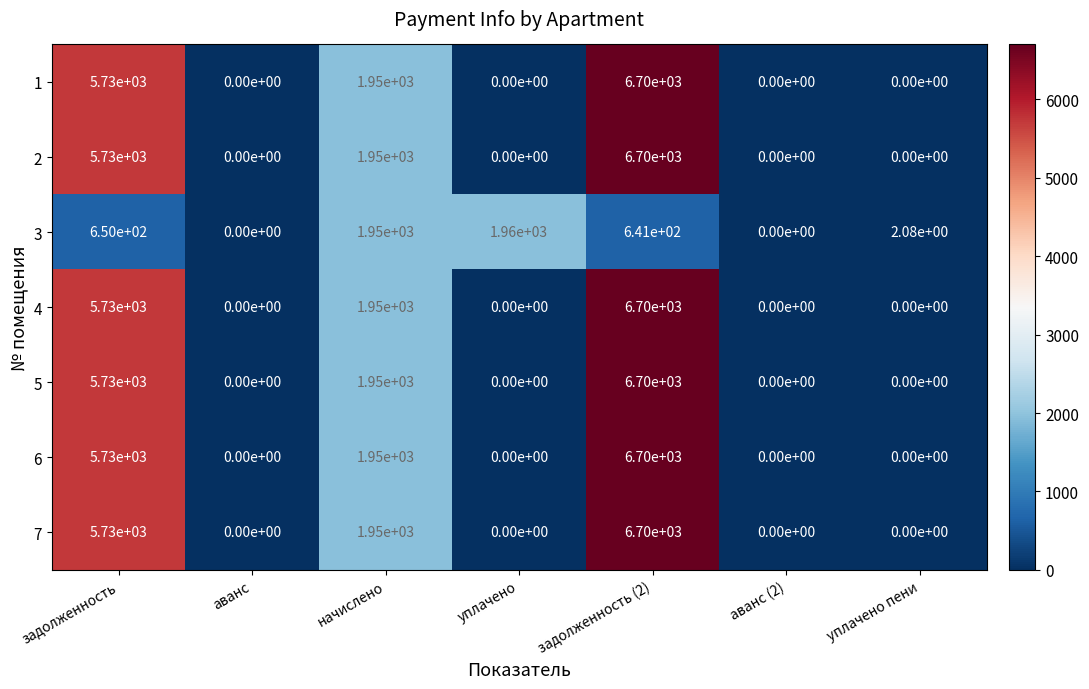

How many data points in 2 are above 0?

3